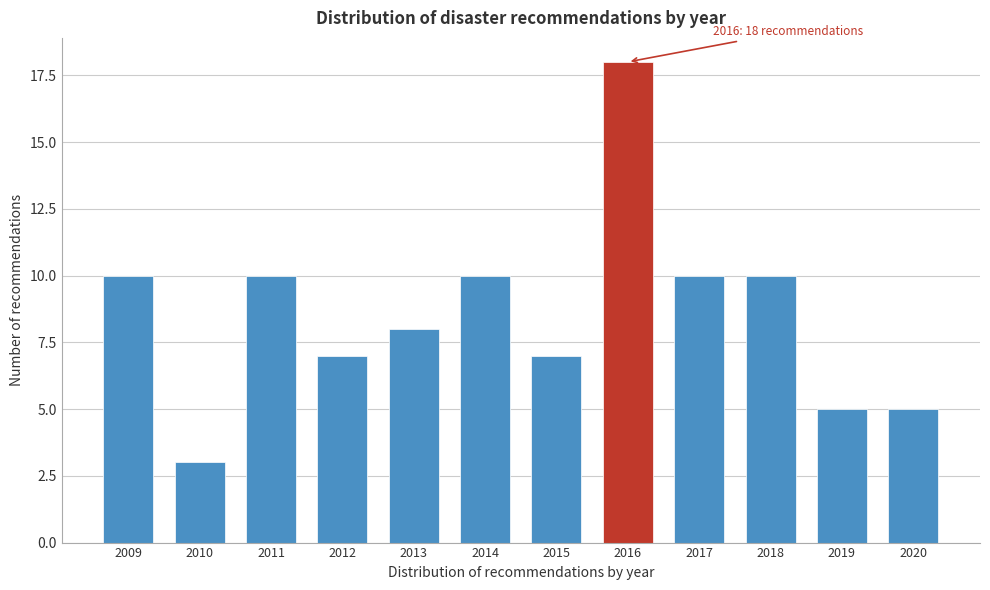

Reading right to left, transcribe all the data shown in this chart.

5	5	10	10	18	7	10	8	7	10	3	10